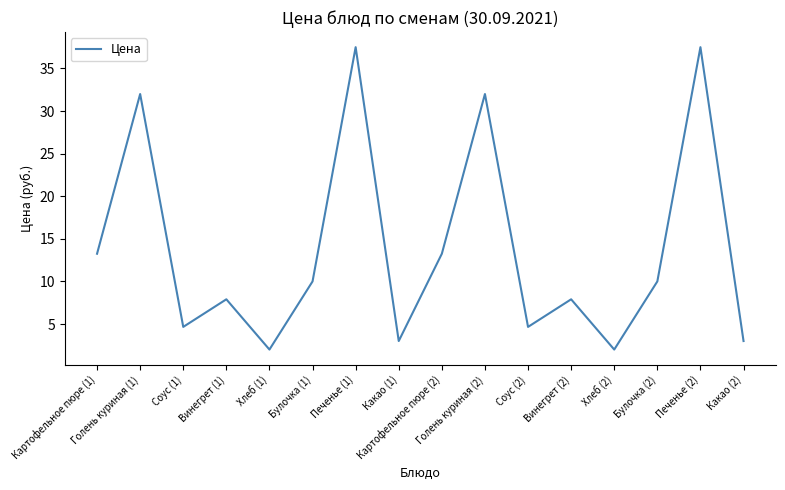

What is the maximum value shown in the chart?

37.5